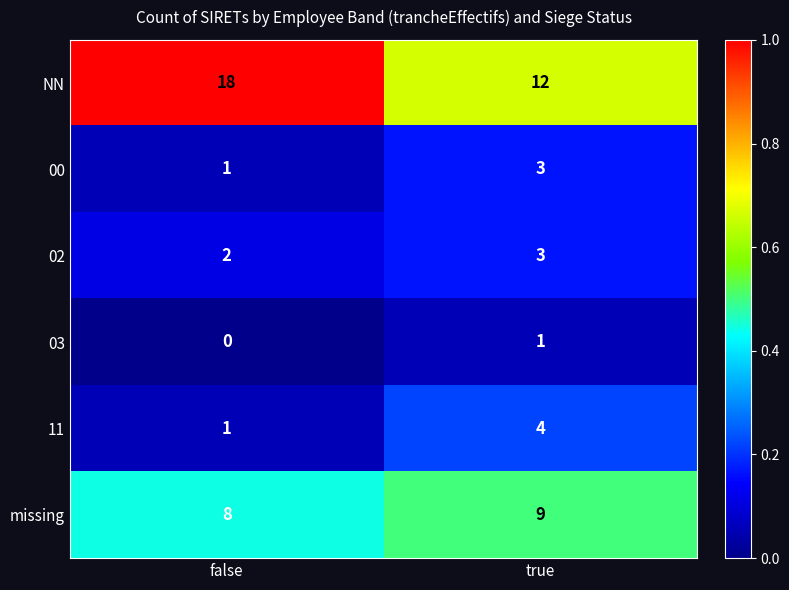

Which series has the widest spread of values?

NN